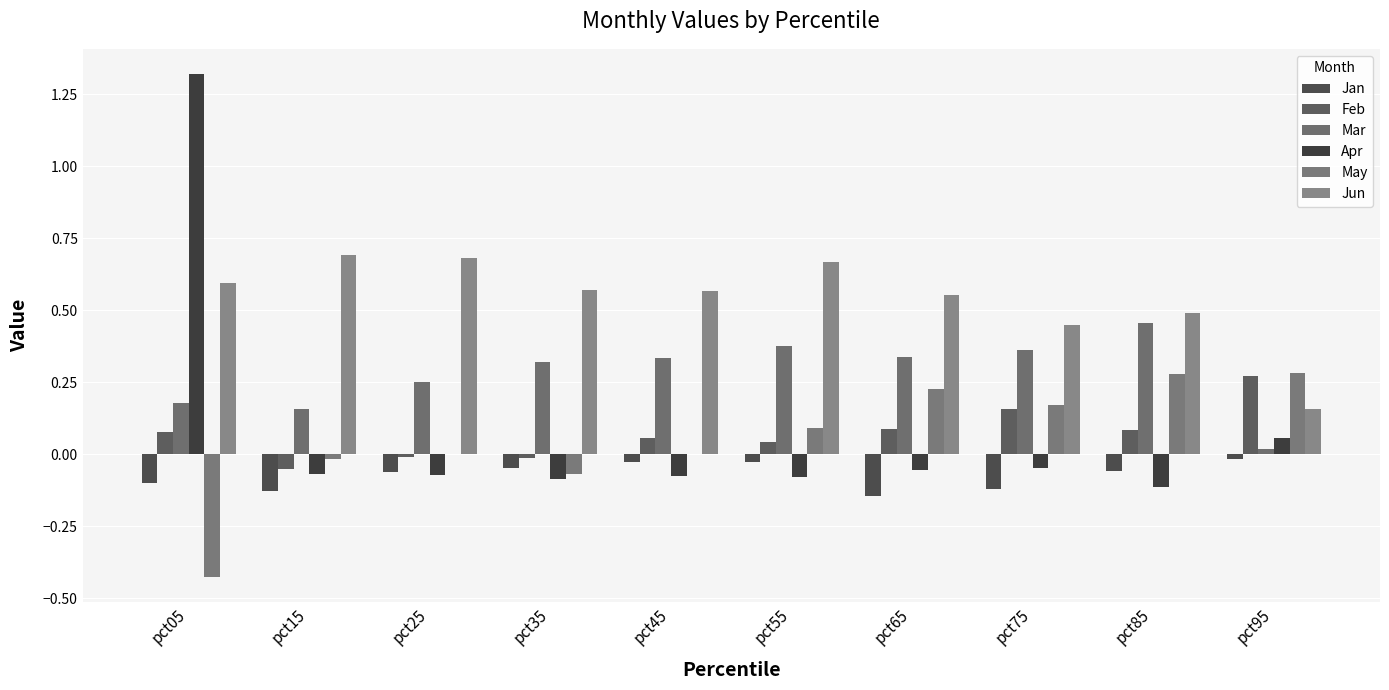

How many values in Apr are above zero?

2